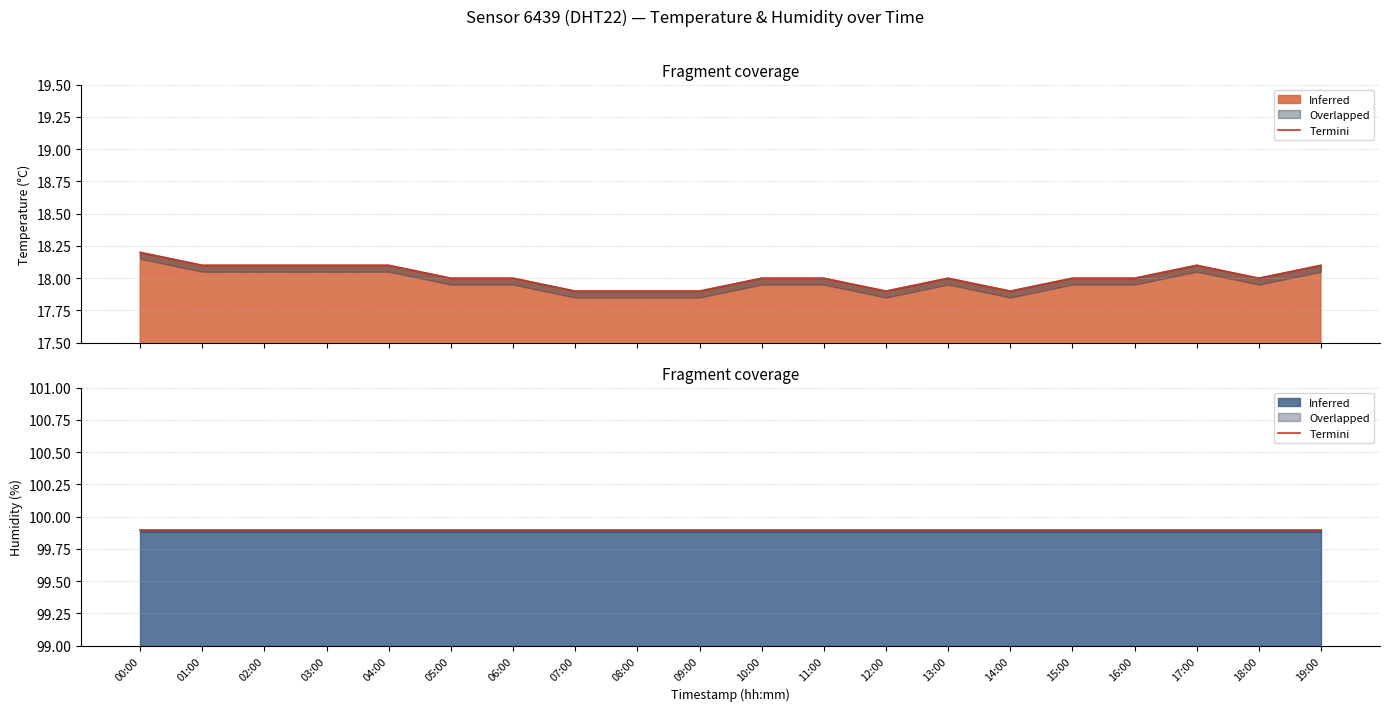

At which label does the data first exceed 18?

00:00